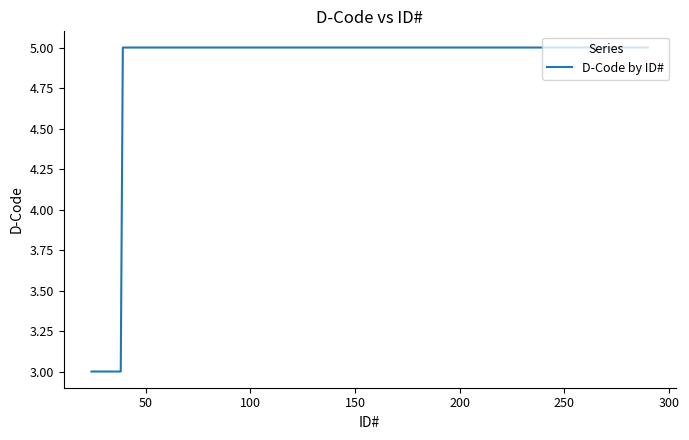

What is the smallest value displayed?

3